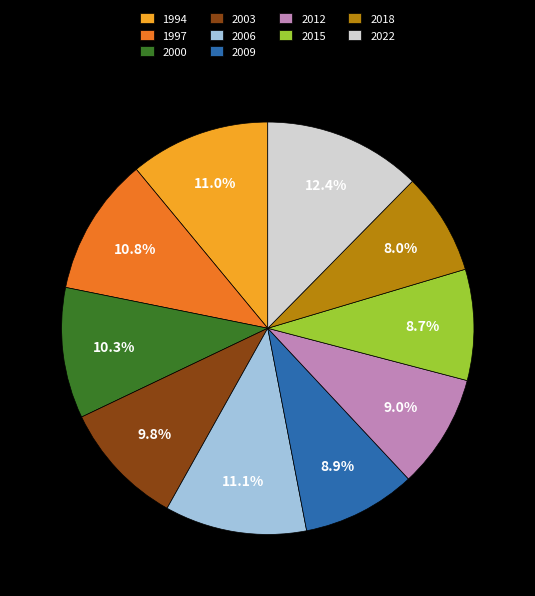

Does 1997 account for over 50% of the chart?

No